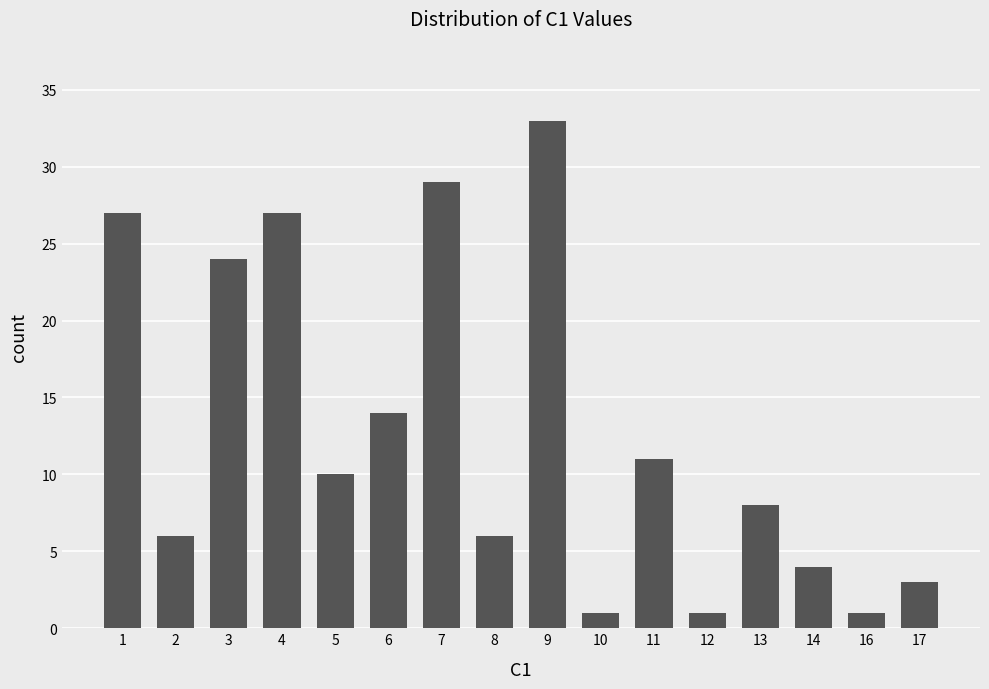

True or false: the data shows 9 at 8.

False